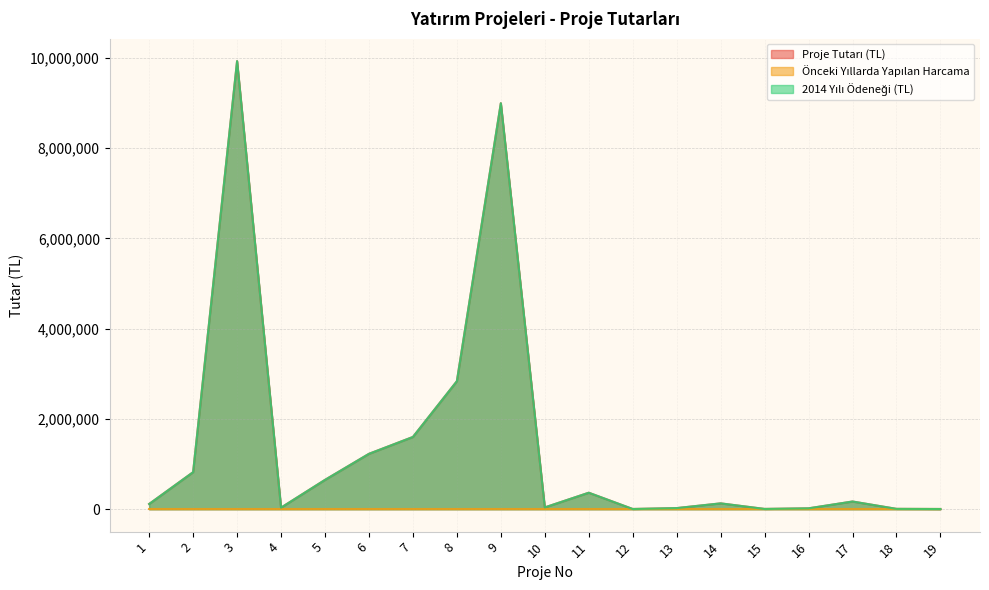

True or false: 2014 Yılı Ödeneği (TL) has more than 2 points higher than both neighbors.

True